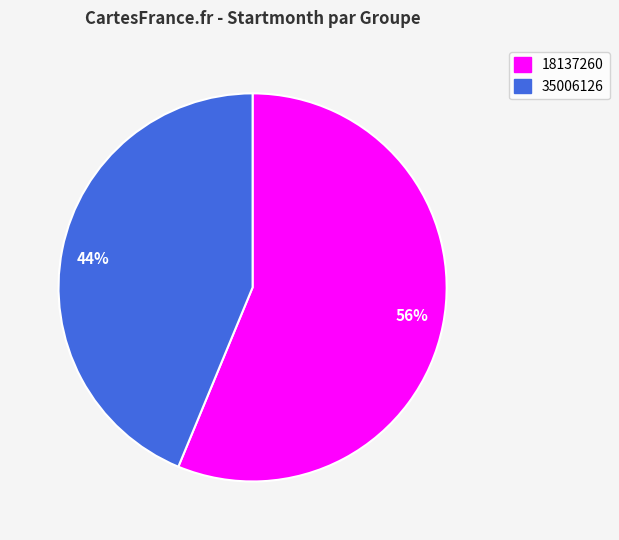

Rank the categories by value from lowest to highest.

44%, 56%